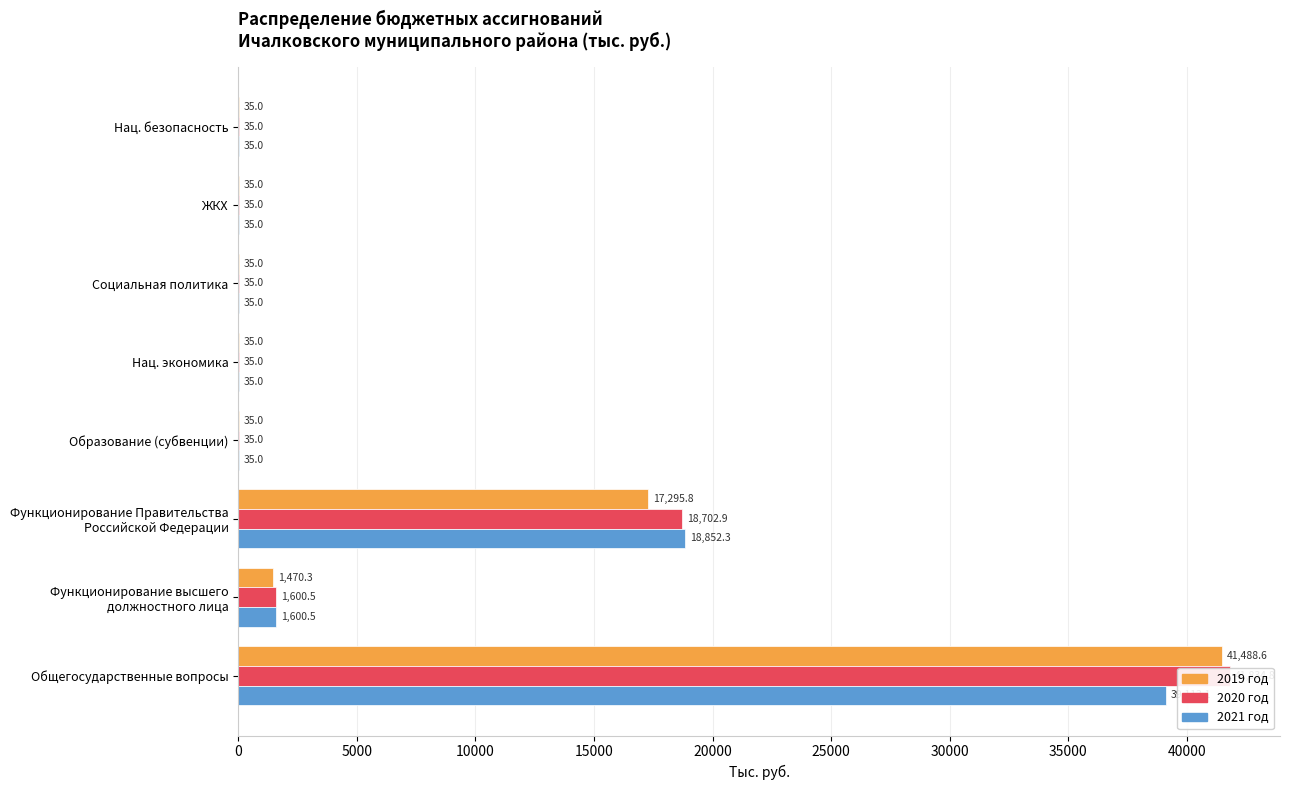

At Нац. экономика, list the series in order from smallest to largest.

2019 год, 2020 год, 2021 год